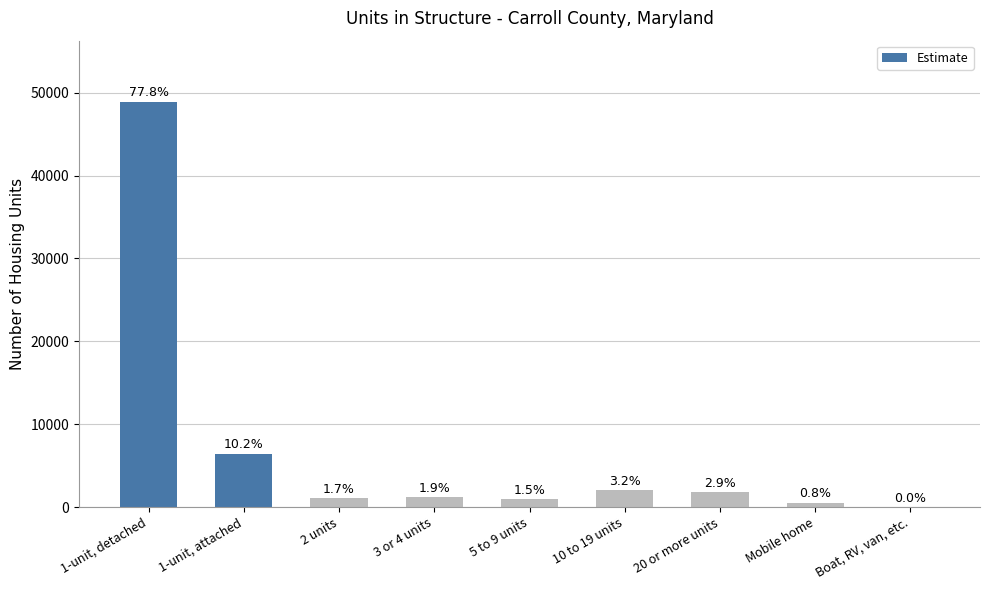

What is the greatest value displayed?

48933